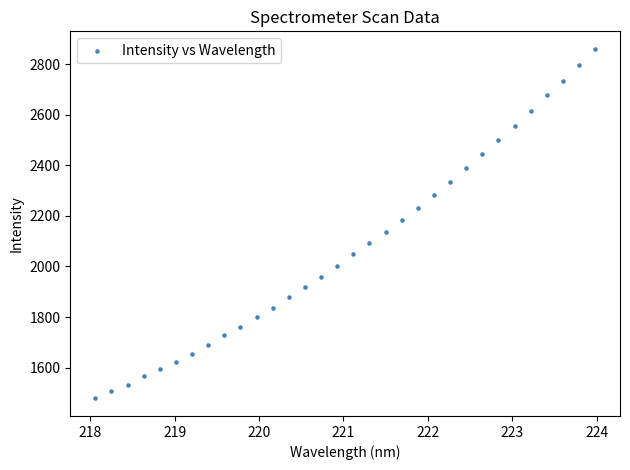

What is the range of X values (max minus min)?

5.9